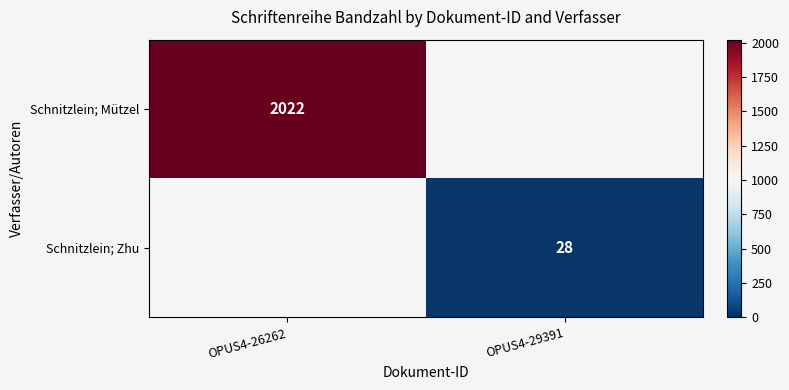

Is it true that Schnitzlein; Zhu equals 28 at OPUS4-29391?

True